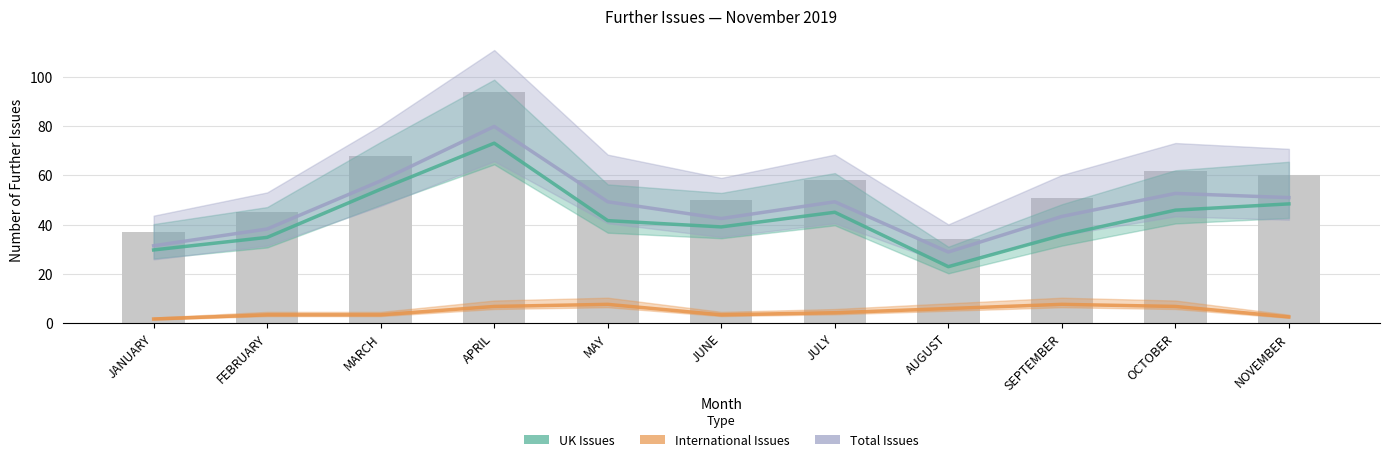

Rank the series at SEPTEMBER from highest to lowest value.

Total Issues, UK Issues, International Issues